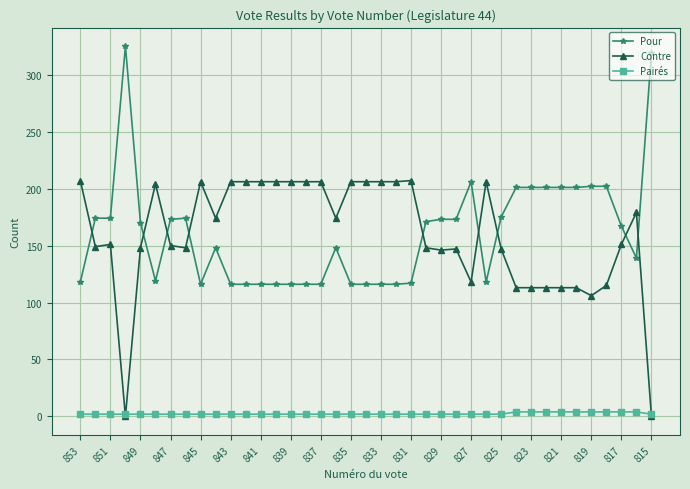

What is the maximum value shown in the chart?

325